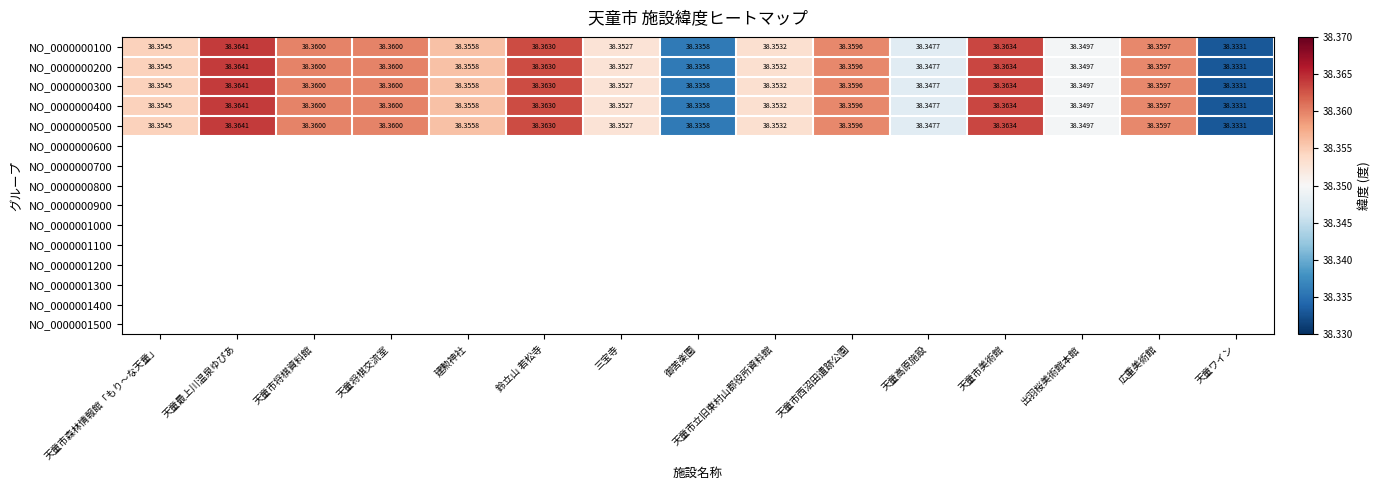

Where is NO_0000000500 nearest to the value 38?

天童ワイン